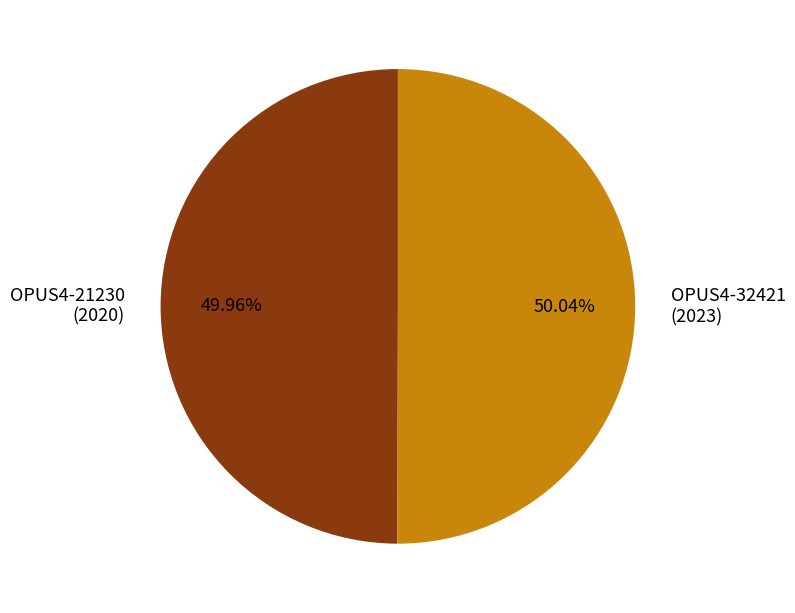

Is there a majority slice in this chart?

Yes